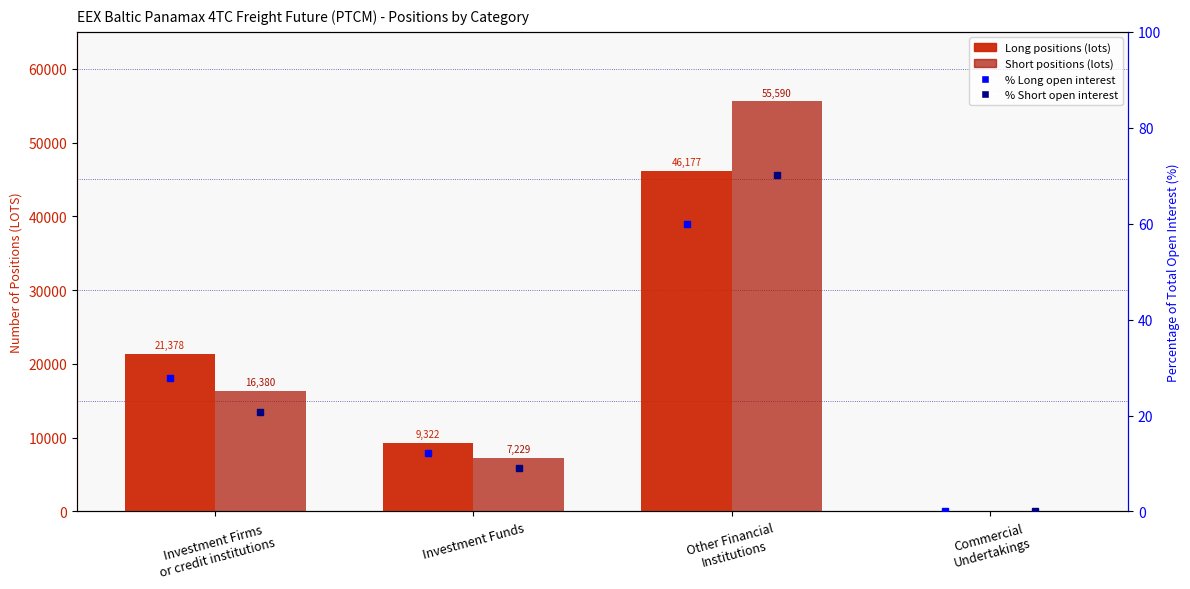

List the labels in order of Short (Number of Lots) value, smallest first.

Commercial
Undertakings, Investment Funds, Investment Firms
or credit institutions, Other Financial
Institutions